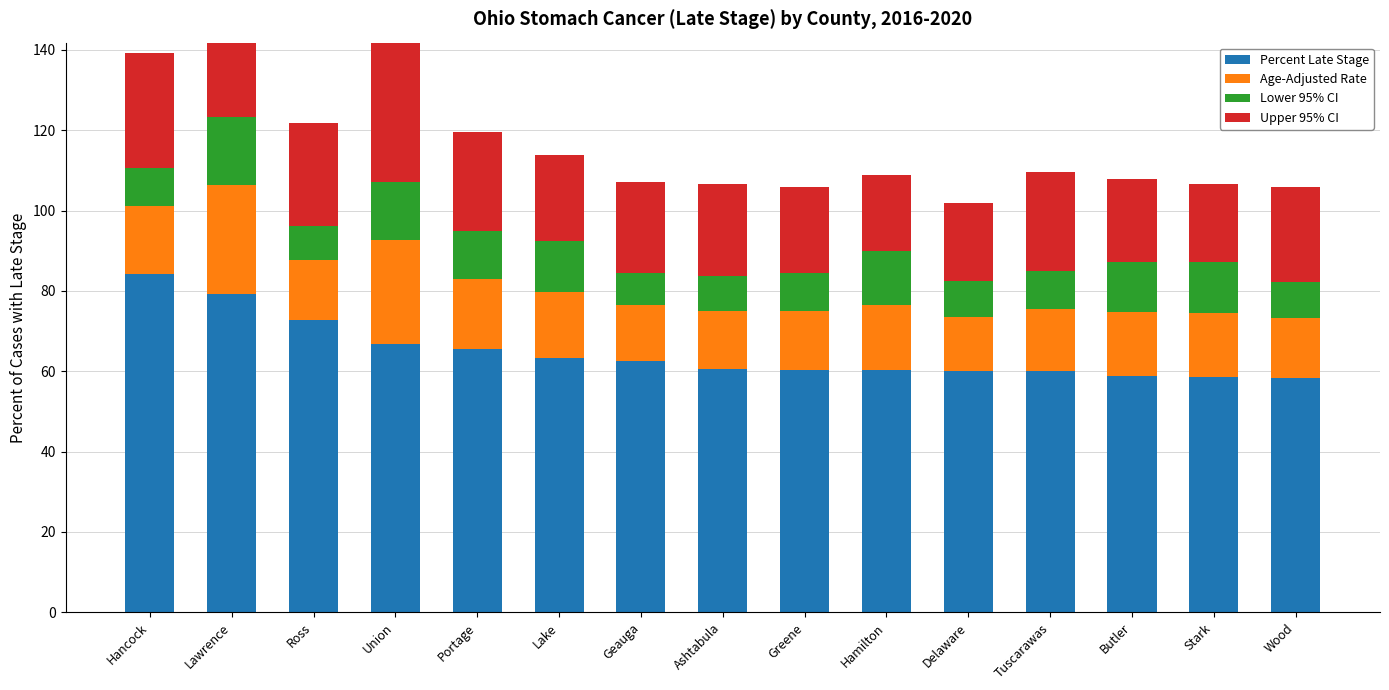

Reading left to right, list all the values displayed in this chart.

Percent Late Stage: 84.2	79.3	72.7	66.7	65.5	63.3	62.5	60.6	60.4	60.4	60.0	60.0	58.8	58.6	58.3
Age-Adjusted Rate: 17.0	27.0	15.0	26.0	17.5	16.5	14.0	14.5	14.5	16.0	13.5	15.5	16.0	16.0	15.0
Lower 95% CI: 9.5	17.0	8.5	14.5	12.0	12.5	8.0	8.5	9.5	13.5	9.0	9.5	12.5	12.5	9.0
Upper 95% CI: 28.5	41.5	25.5	43.0	24.5	21.5	22.5	23.0	21.5	19.0	19.5	24.5	20.5	19.5	23.5